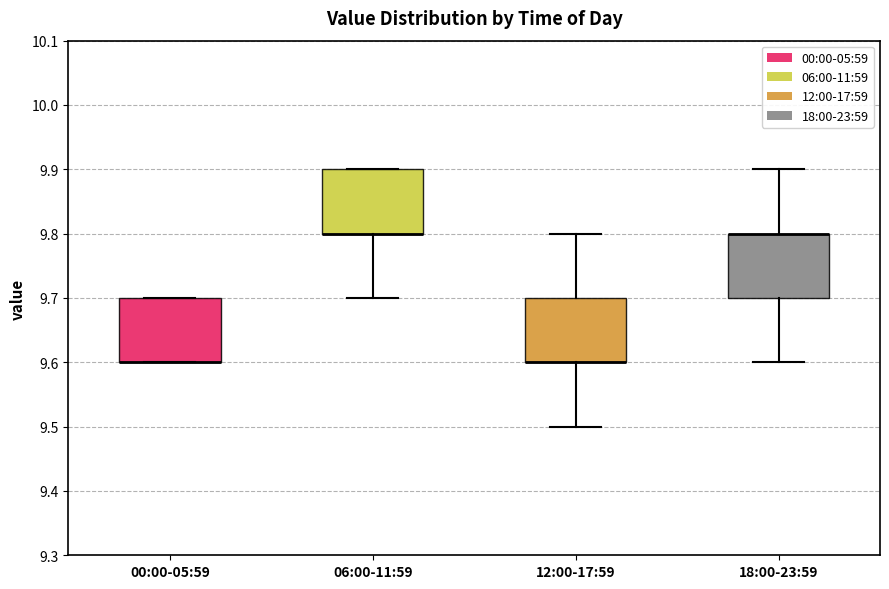

Where is the lower edge of the box for 06:00-11:59 on the y-axis? The values are not printed on the chart, so give them approximately, as read against the axis.

9.8